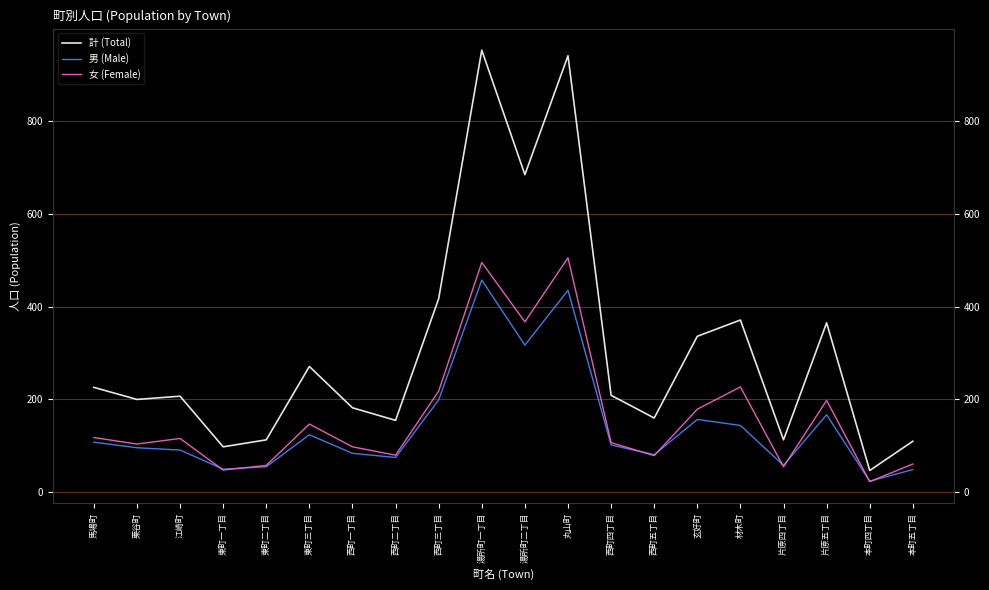

What is the lowest value of the 計 (Total) series?

47